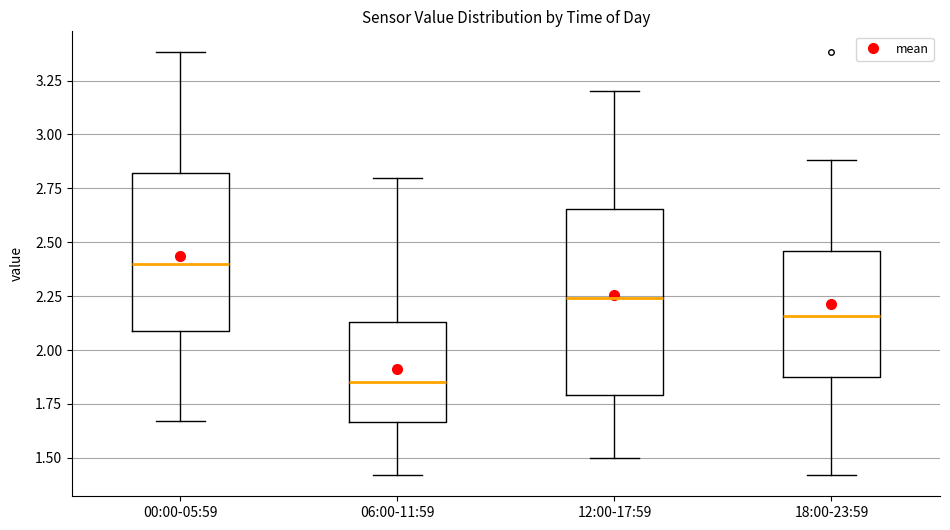

Reading left to right, transcribe this box plot: for each box, give where its median line is, the range the box spans, and where its two whiskers end, as read against the y-axis. The values are not printed on the chart, so give them approximately, as read against the axis.

00:00-05:59: median 2.40, box 2.10 to 2.80, whiskers 1.65 to 3.40
06:00-11:59: median 1.85, box 1.65 to 2.15, whiskers 1.40 to 2.80
12:00-17:59: median 2.25, box 1.80 to 2.65, whiskers 1.50 to 3.20
18:00-23:59: median 2.15, box 1.90 to 2.45, whiskers 1.40 to 2.90